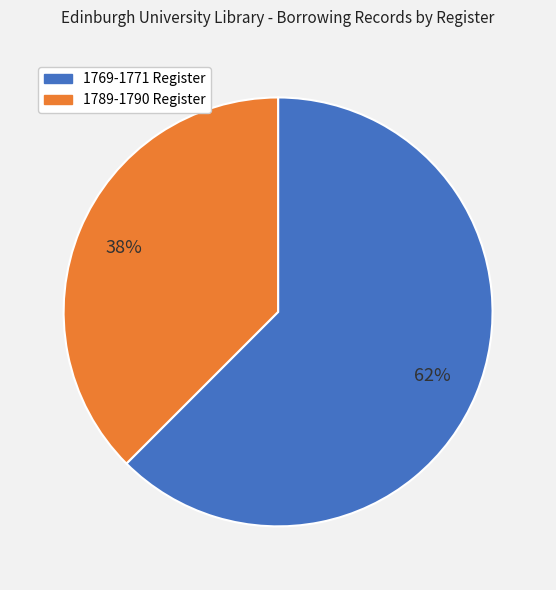

Does any single category account for the majority?

Yes